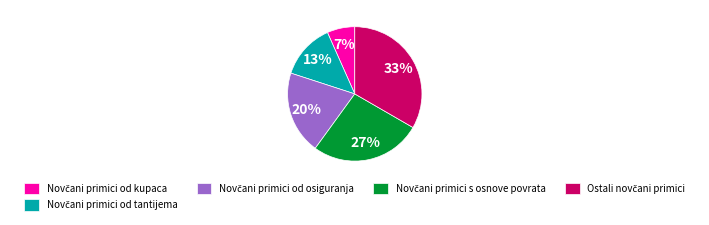

Does any single category account for the majority?

No